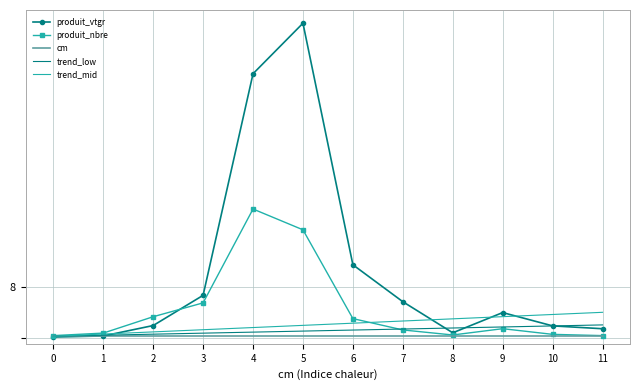

Which series changed the most between 1 and 9?

produit_vtgr